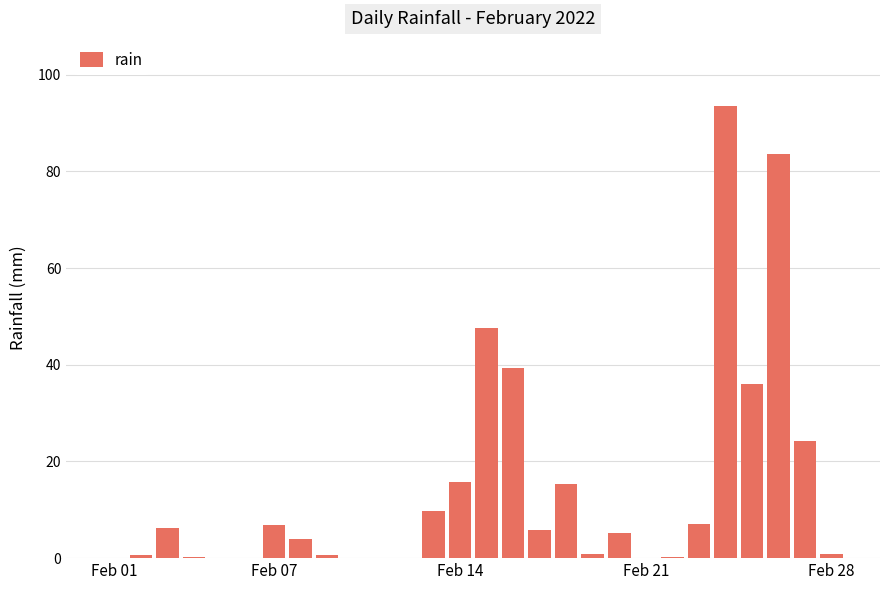

What is the sum of all values?

403.6